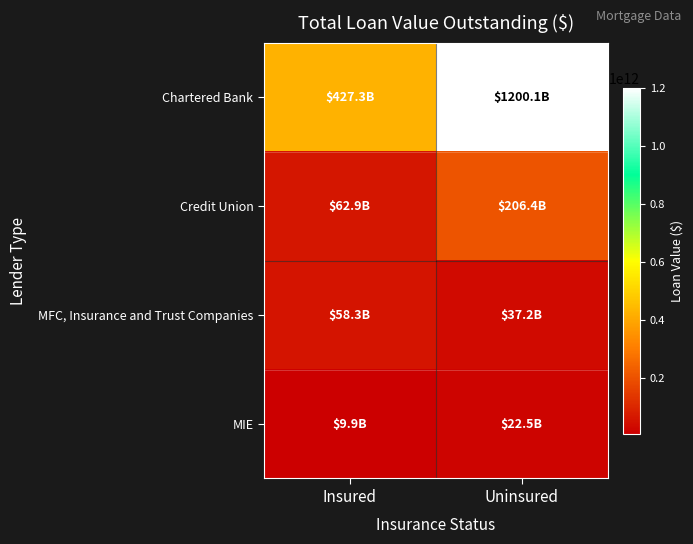

What is the minimum value shown in the chart?

9916722906